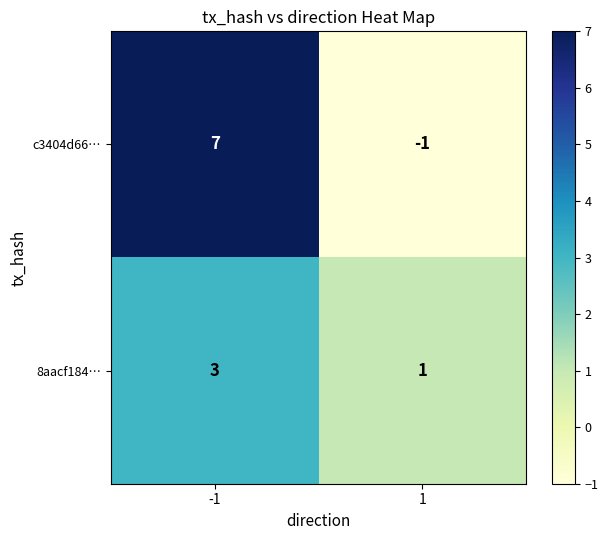

Reading right to left, what are all the values shown in this chart?

c3404d66…: 1=-1	-1=7
8aacf184…: 1=1	-1=3